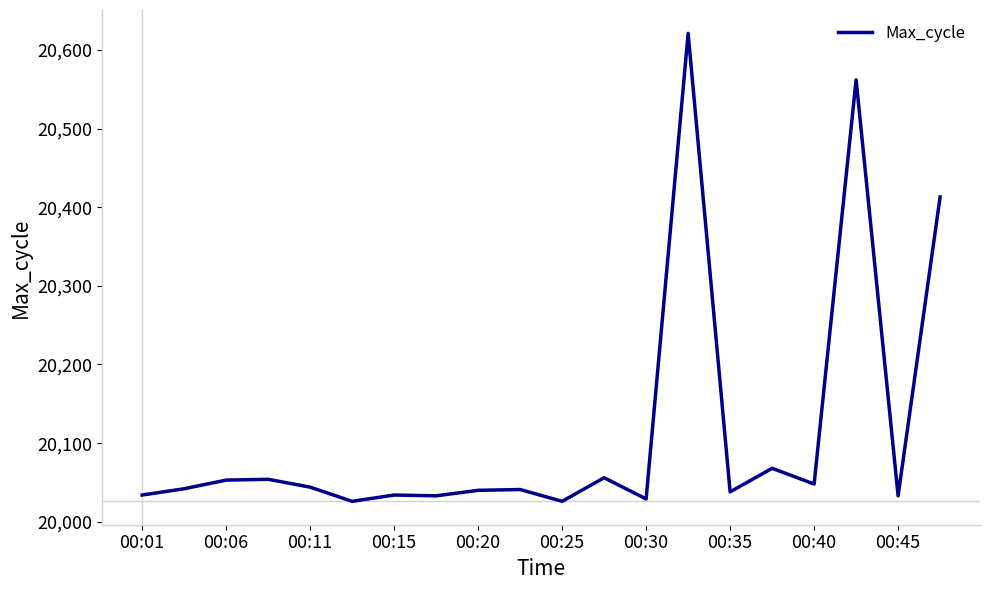

What is the greatest value displayed?

20621